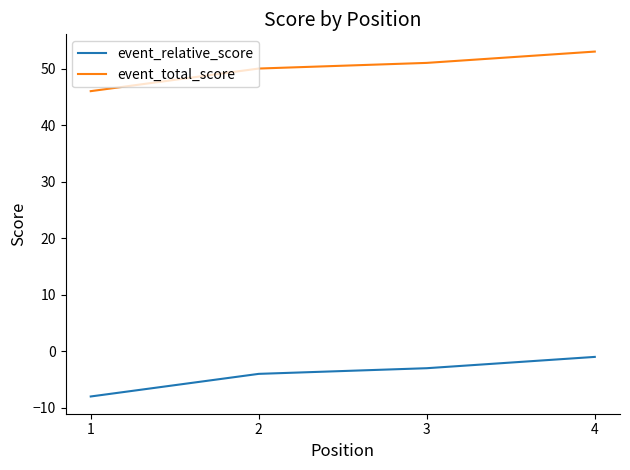

What is the average value of the event_relative_score series?

-4